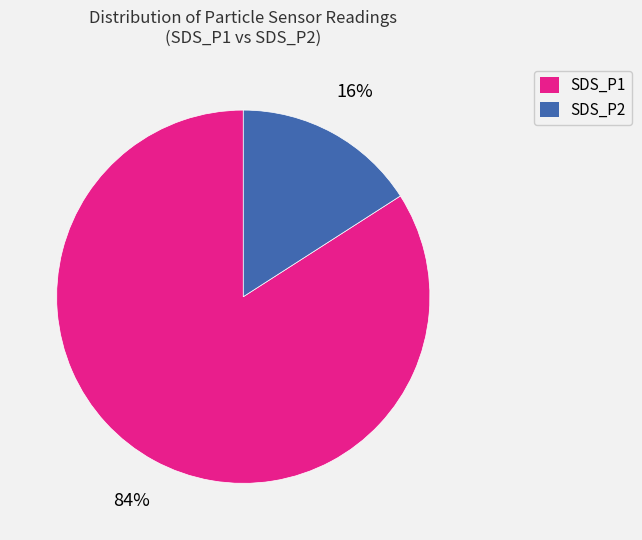

Rank the categories by value from highest to lowest.

SDS_P1, SDS_P2